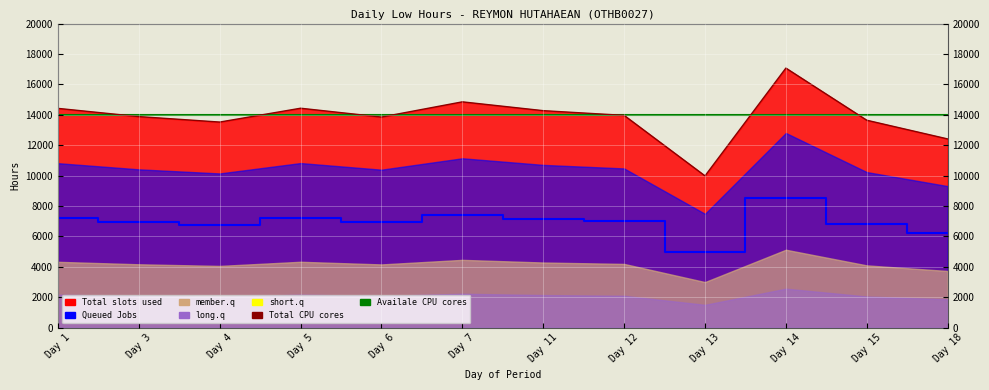

The value of Total CPU cores at Day 1 is 21716. True or false?

False